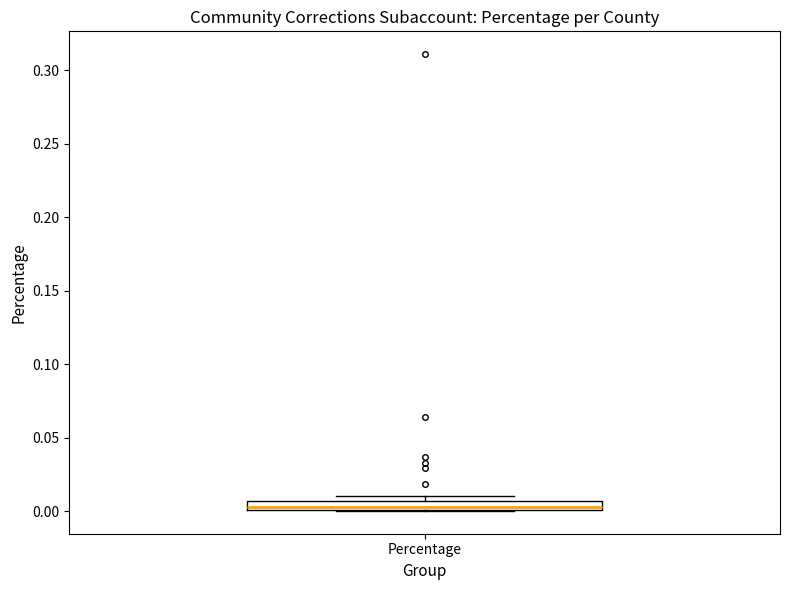

Where is the upper edge of the box for Percentage on the y-axis? The values are not printed on the chart, so give them approximately, as read against the axis.

0.005